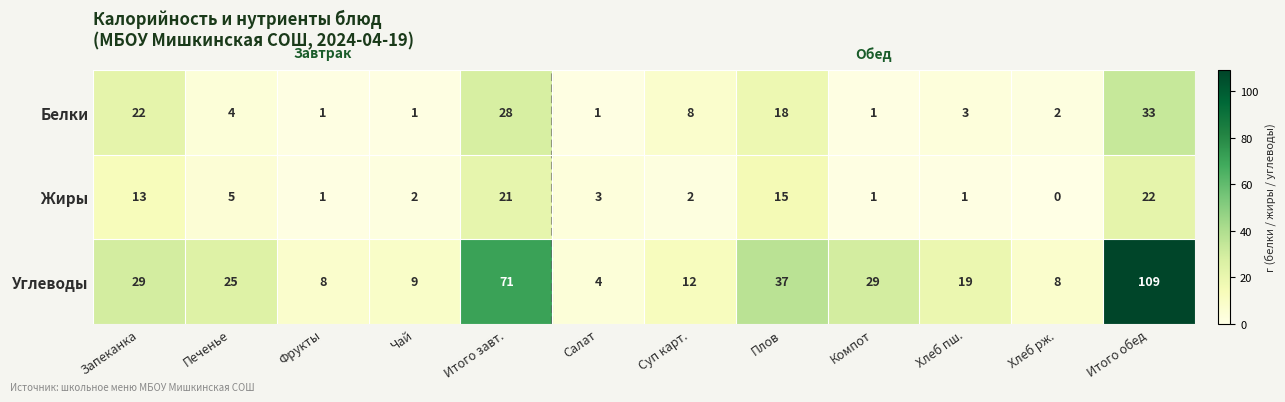

Rank the series at Суп карт. from highest to lowest value.

Углеводы, Белки, Жиры